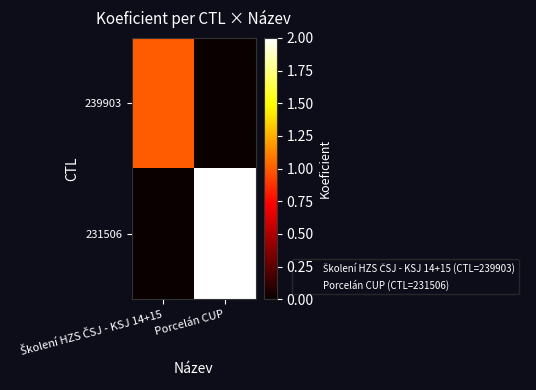

What is the difference between the highest and lowest values at Školení HZS ČSJ - KSJ 14+15?

1